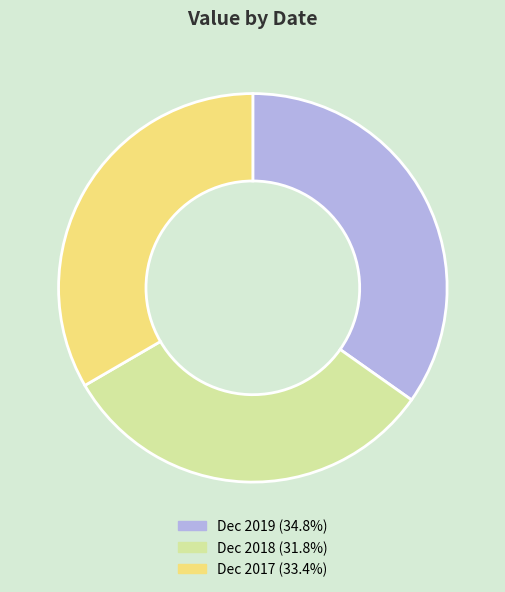

True or false: Dec 2019 accounts for 35% of the total.

True